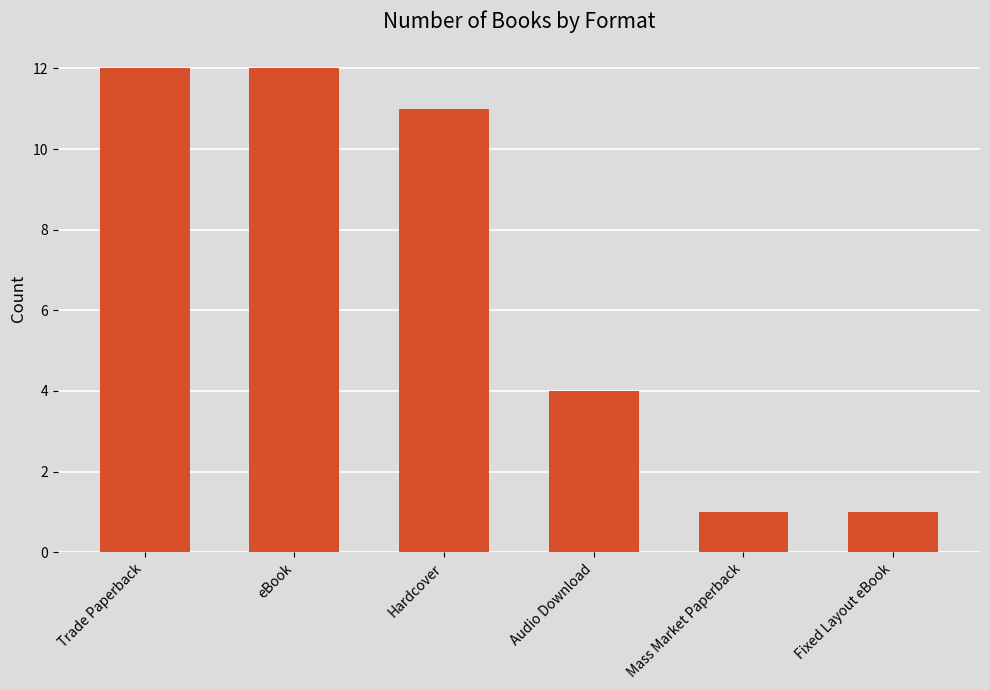

What is the value of the 6th bar from the left?

1